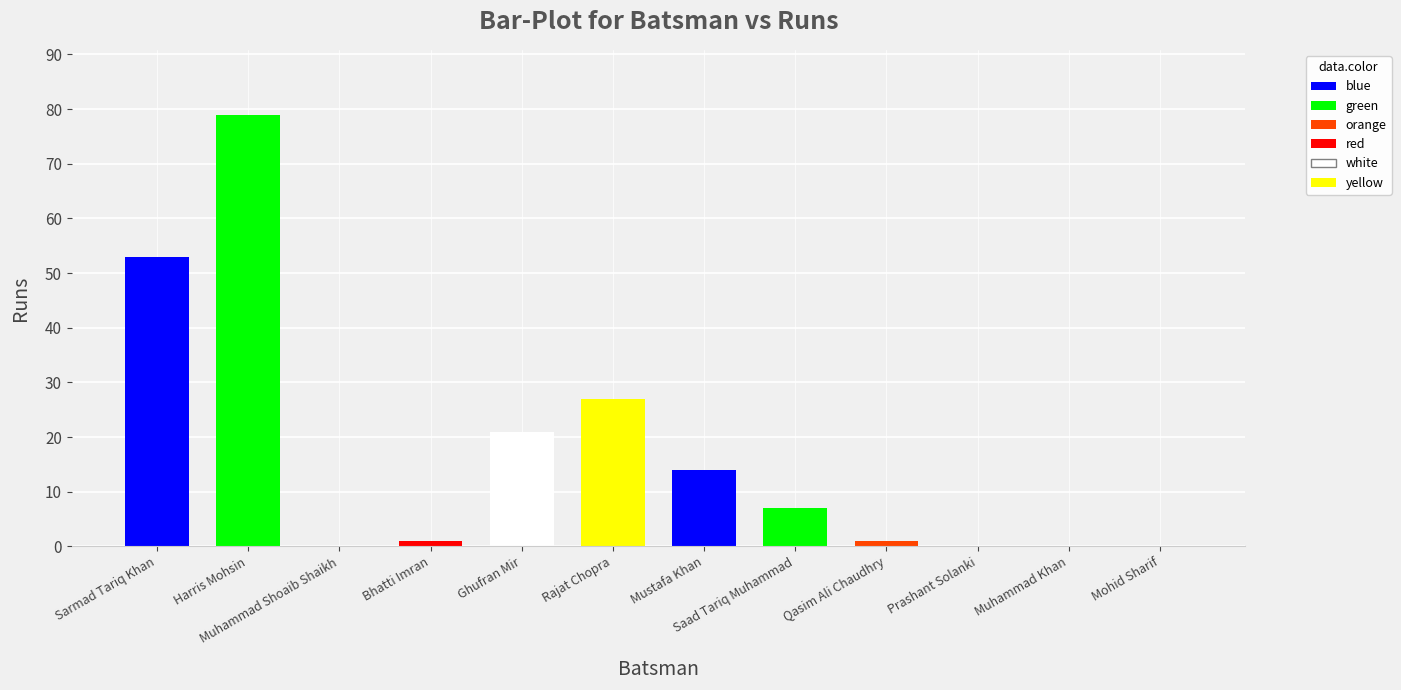

Reading left to right, what are all the values shown in this chart?

53	79	0	1	21	27	14	7	1	0	0	0